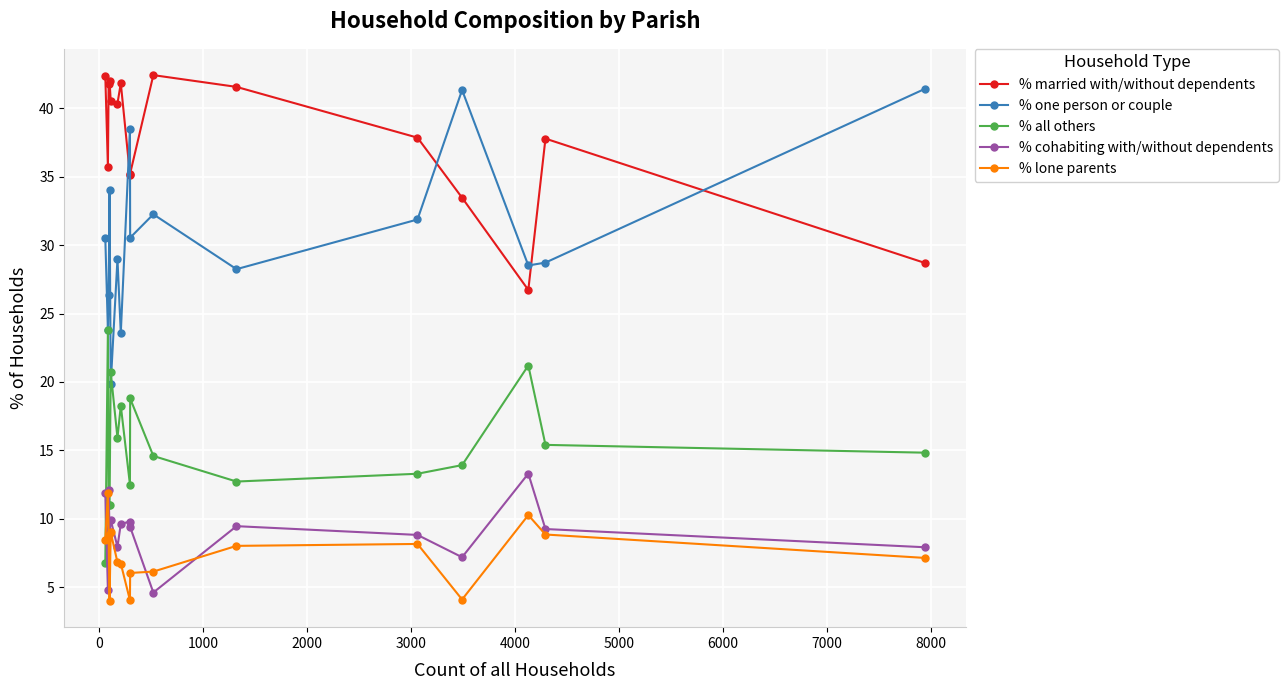

In % all others, how many points are lower than both neighbors (excluding endpoints)?

4